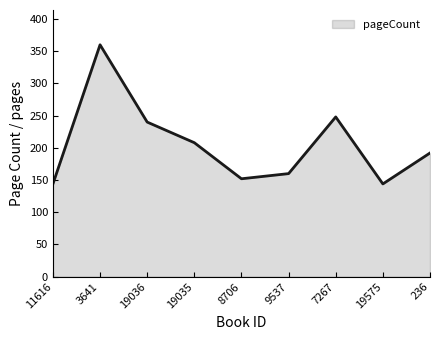

Reading right to left, list all the values displayed in this chart.

192	144	248	160	152	208	240	360	144